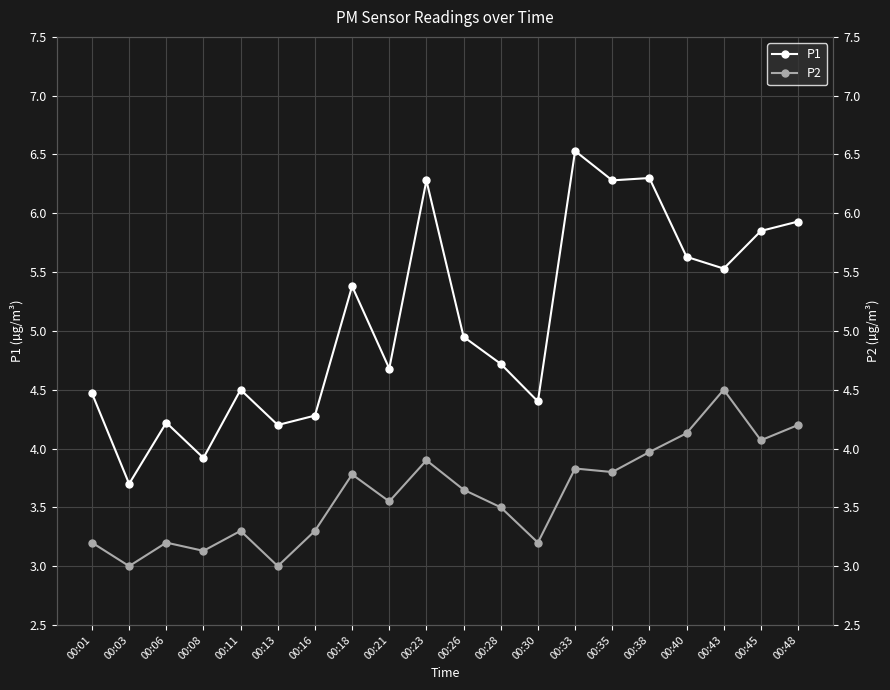

The P1 series shows 5.5 at 00:43. True or false?

True